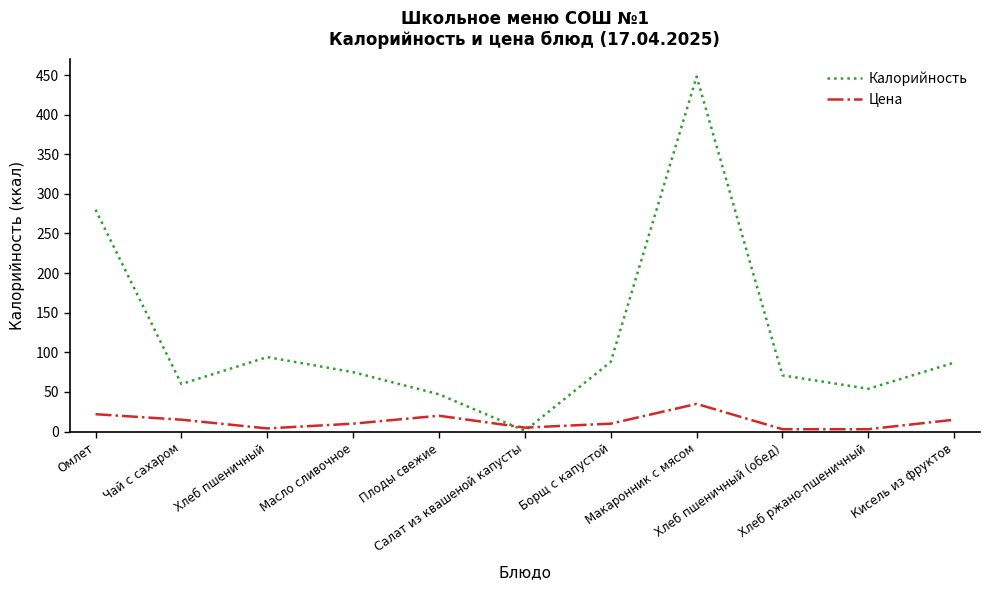

Which series has the widest spread of values?

Калорийность